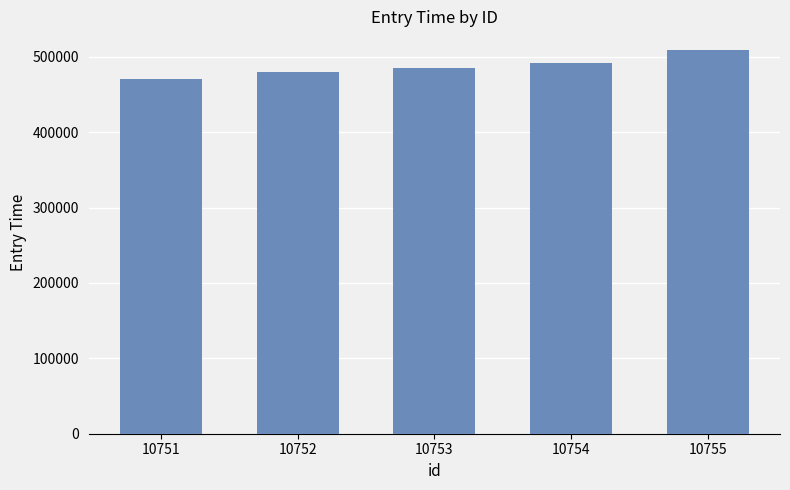

Reading right to left, what are all the values shown in this chart?

508378	491729	484622	479984	470879